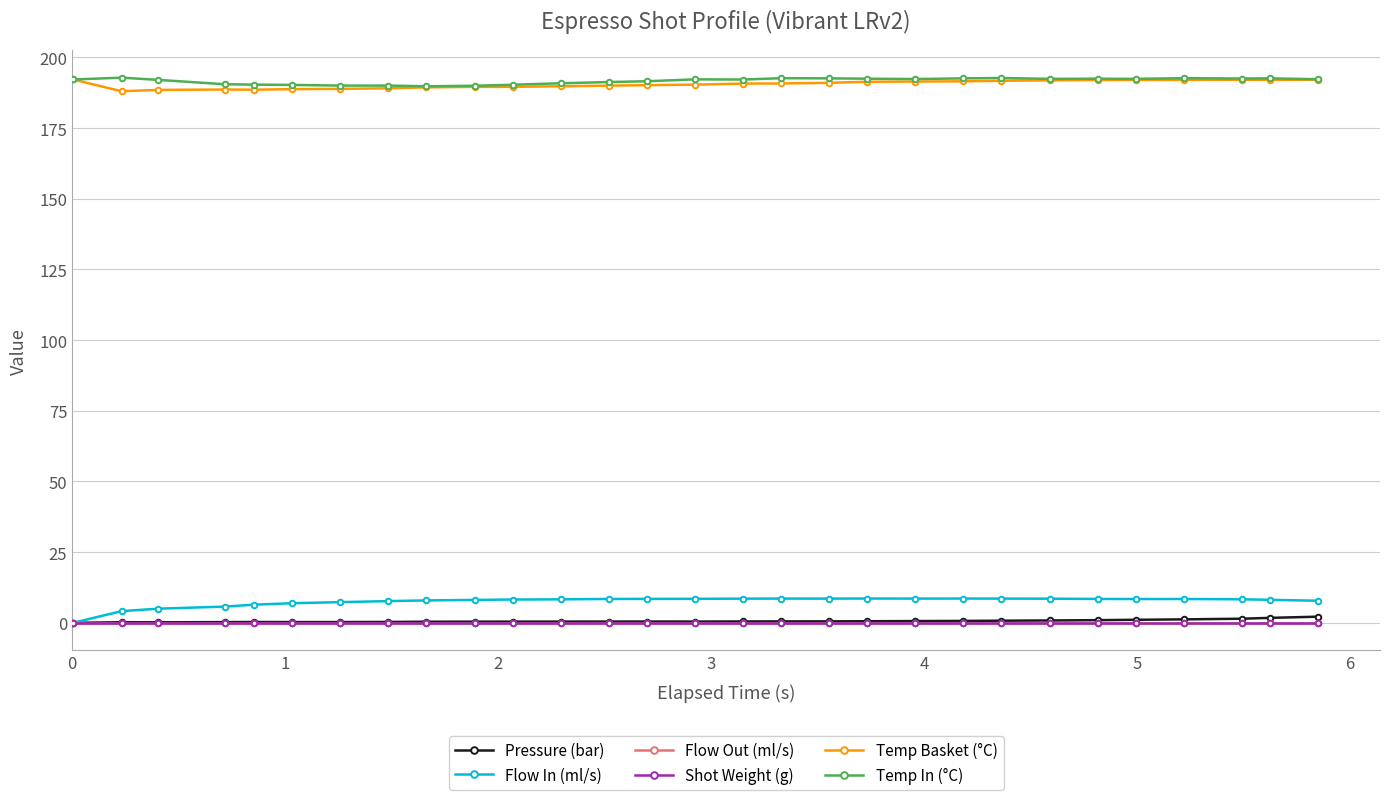

True or false: Pressure (bar) and Flow In (ml/s) intersect in this chart.

False